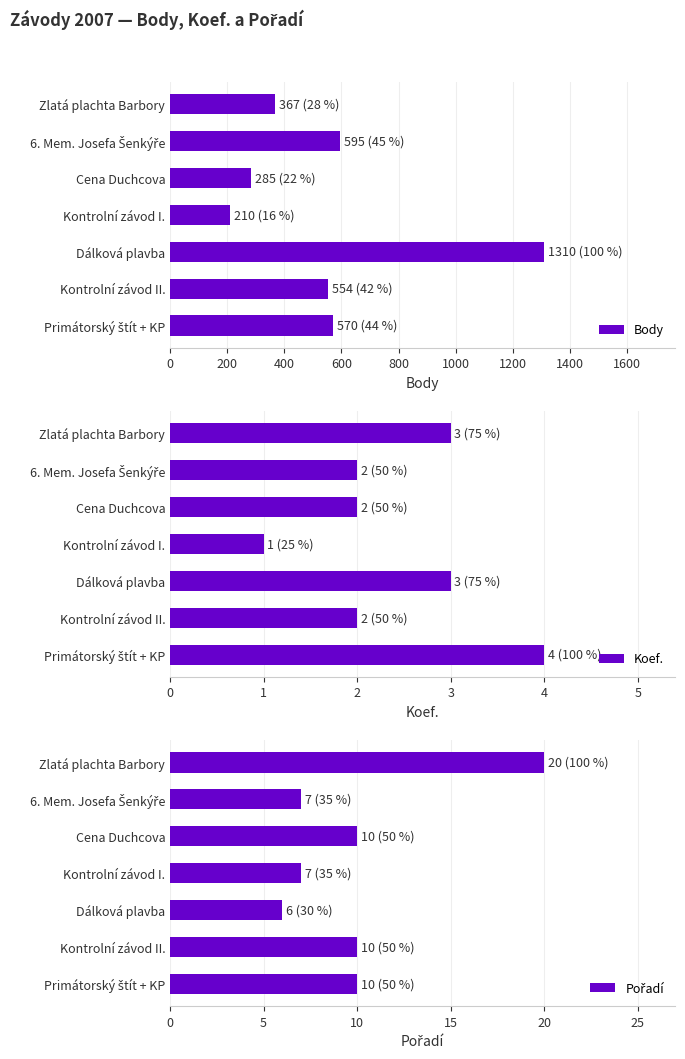

What is the difference between the maximum and minimum values in the Body series?

1100